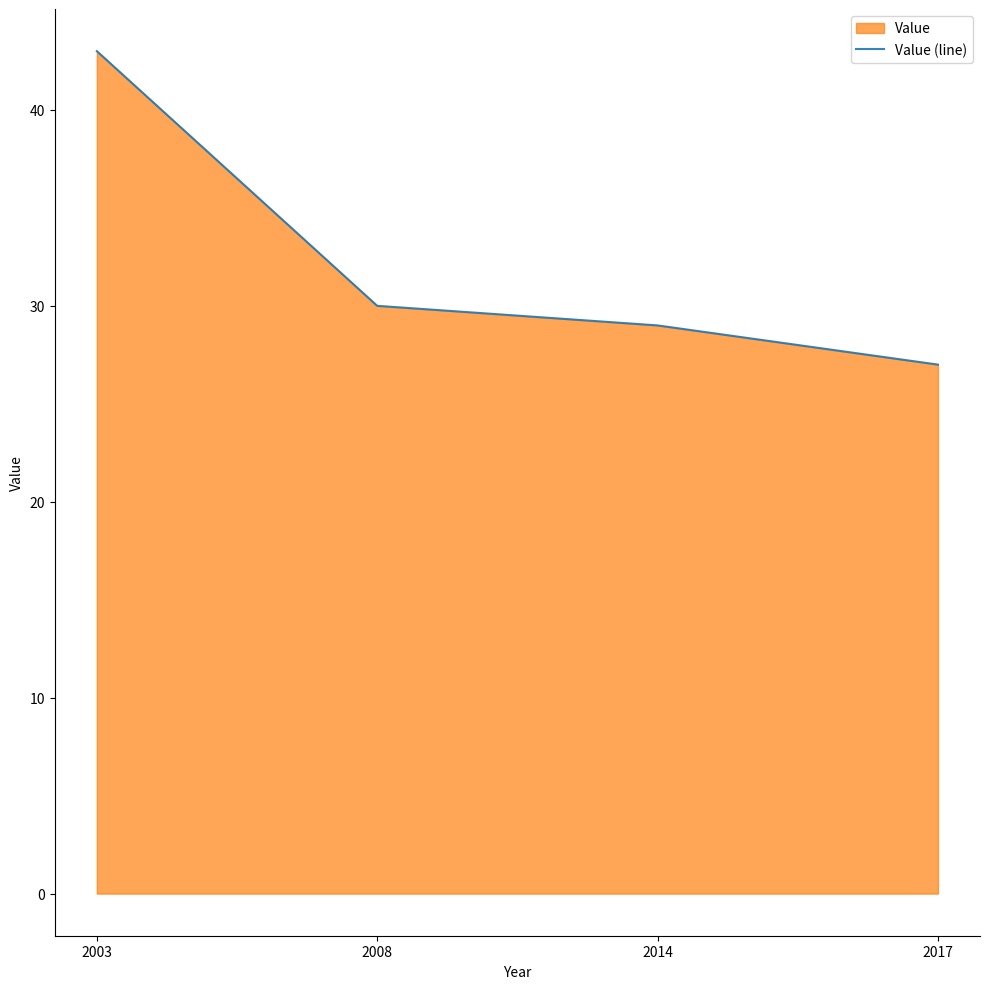

True or false: the data shows 29 at 2014.

True